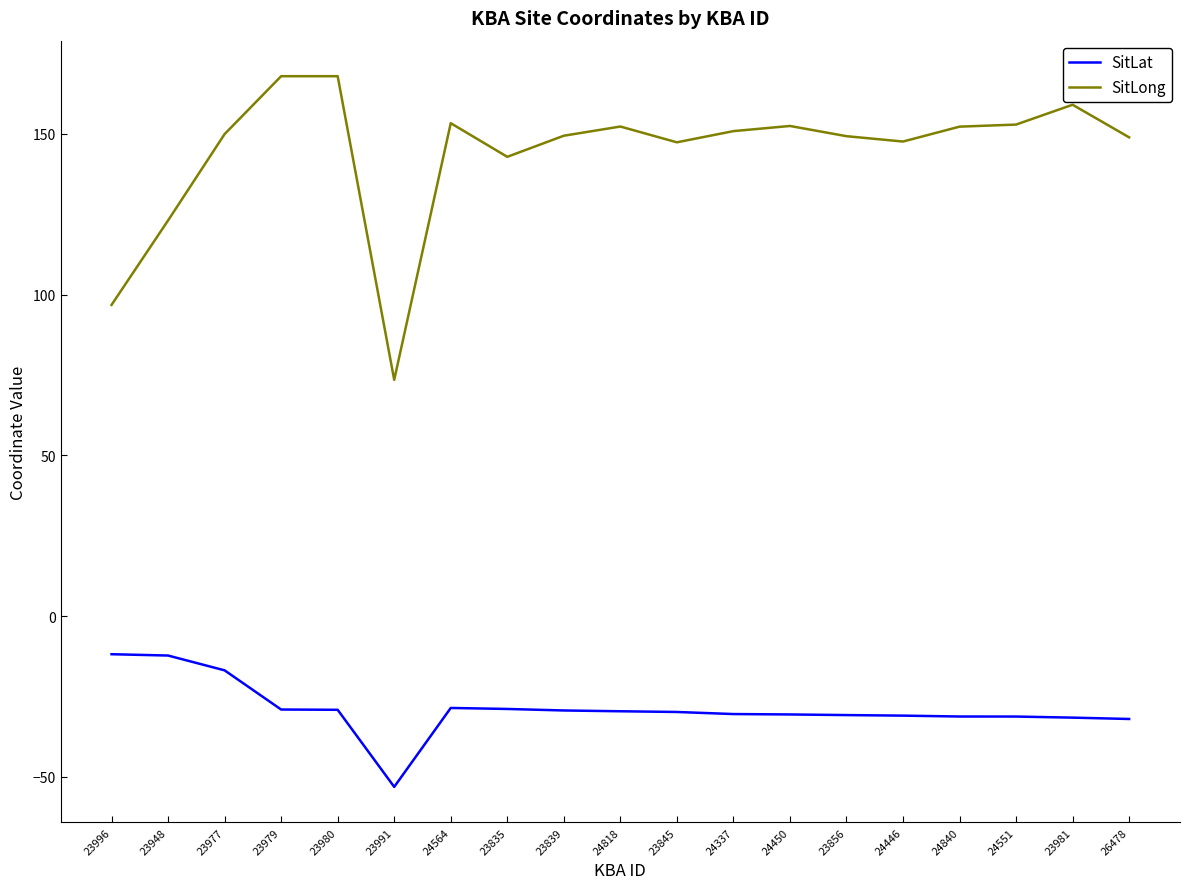

True or false: SitLong has a value of 92.8 at 24564.

False